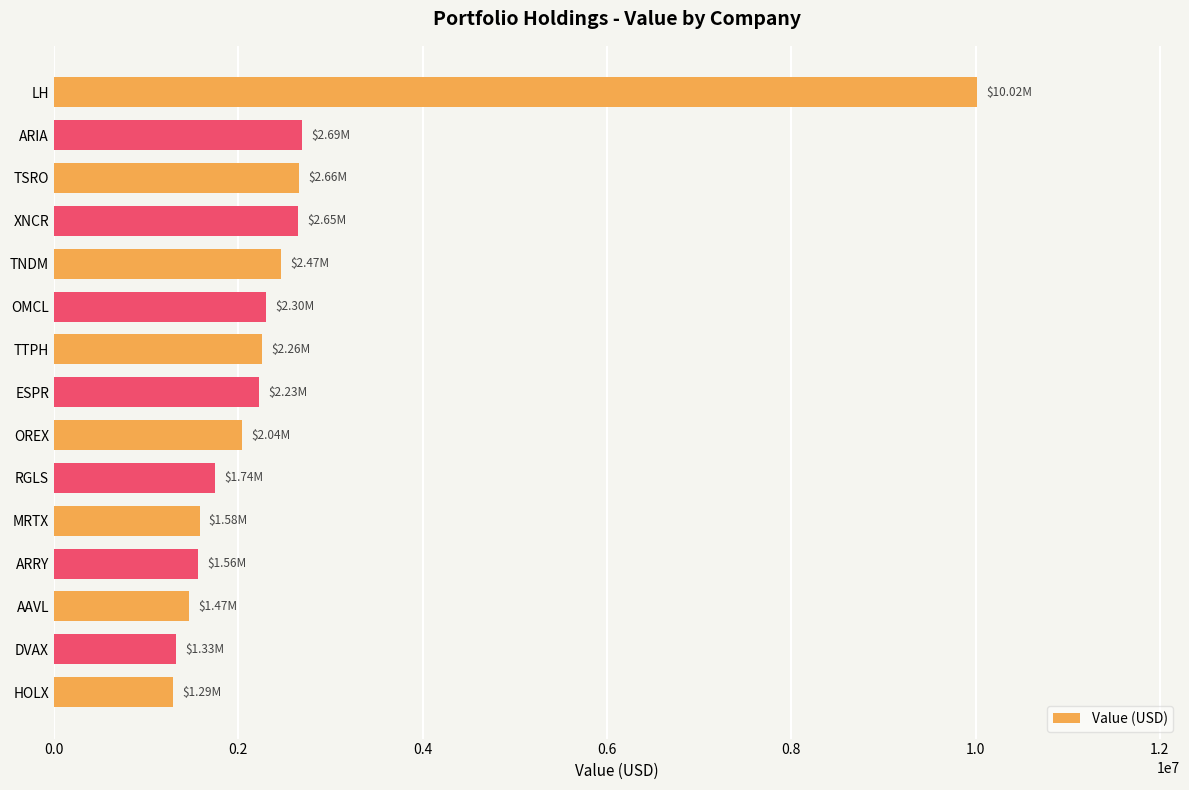

What is the sum of all values?

38281000